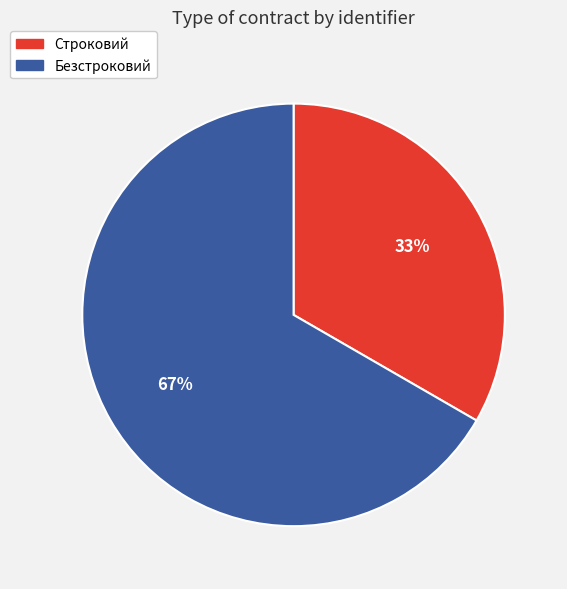

What is the majority slice?

Безстроковий